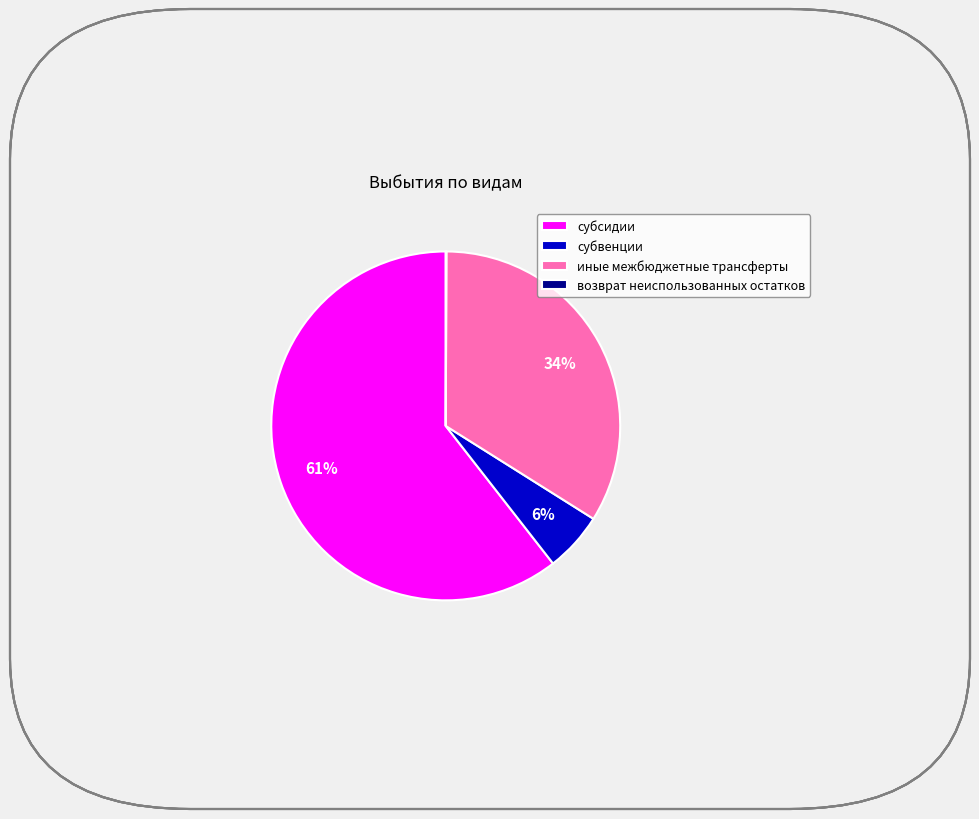

What is the ratio of the value at субсидии to the value at иные межбюджетные трансферты?

1.8